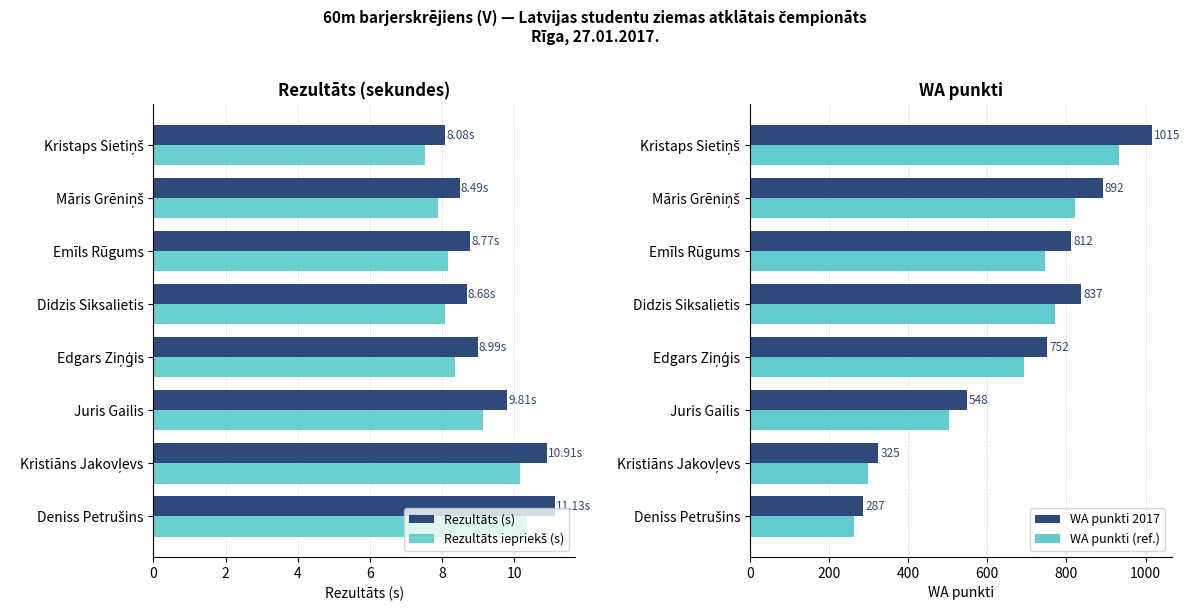

What is the sum of the WA punkti (ref.) values at Juris Gailis and Emīls Rūgums?

1251.2